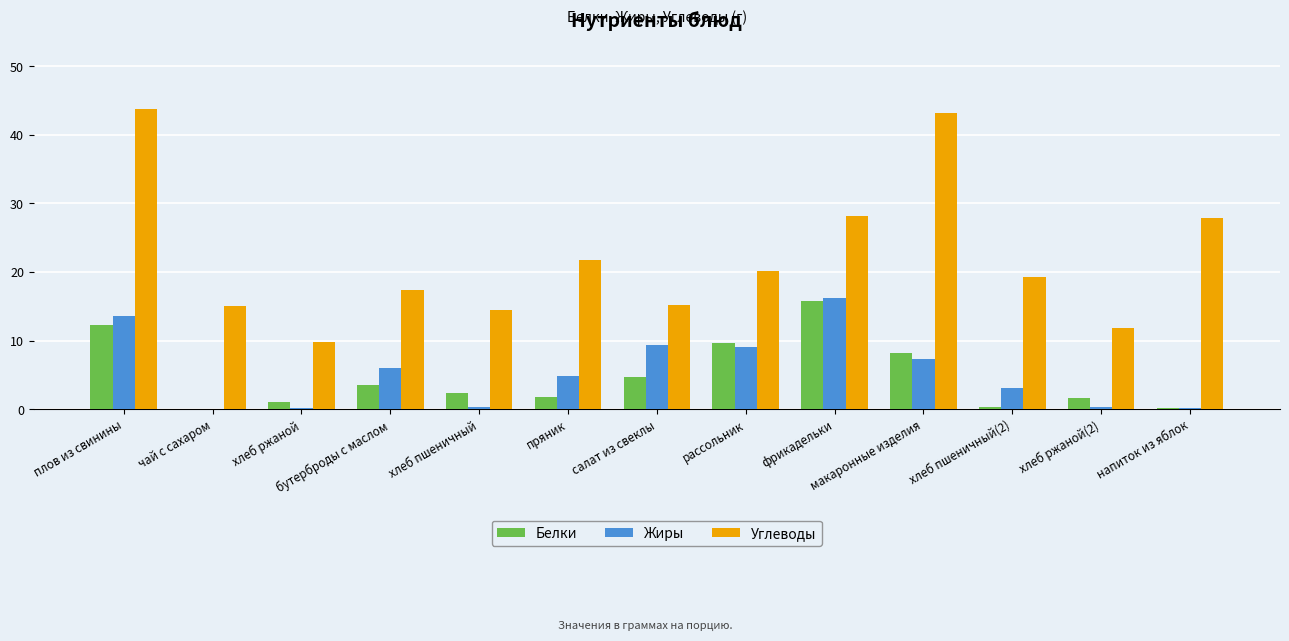

Which series changed the most between рассольник and хлеб пшеничный(2)?

Белки